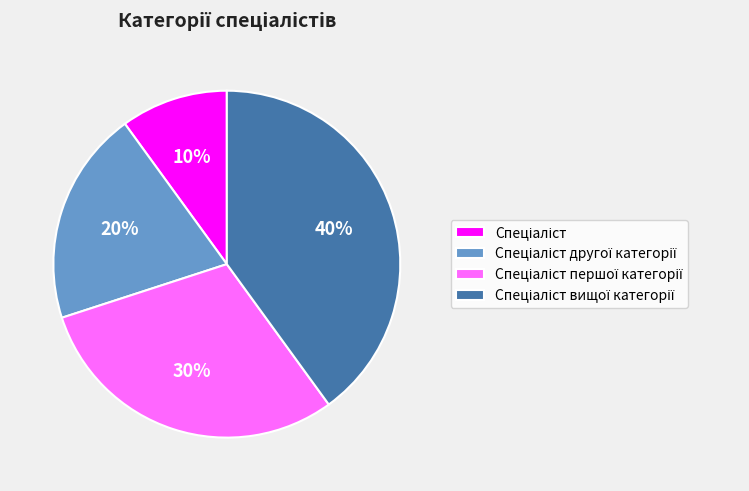

Is there any slice that represents more than half of the pie?

No